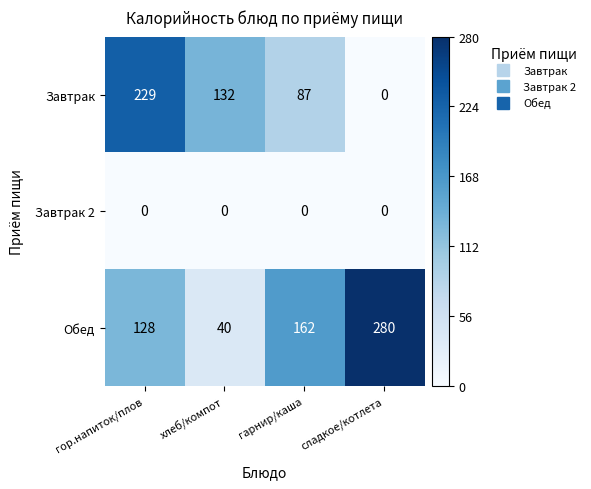

Which series has the largest total across all categories?

Обед